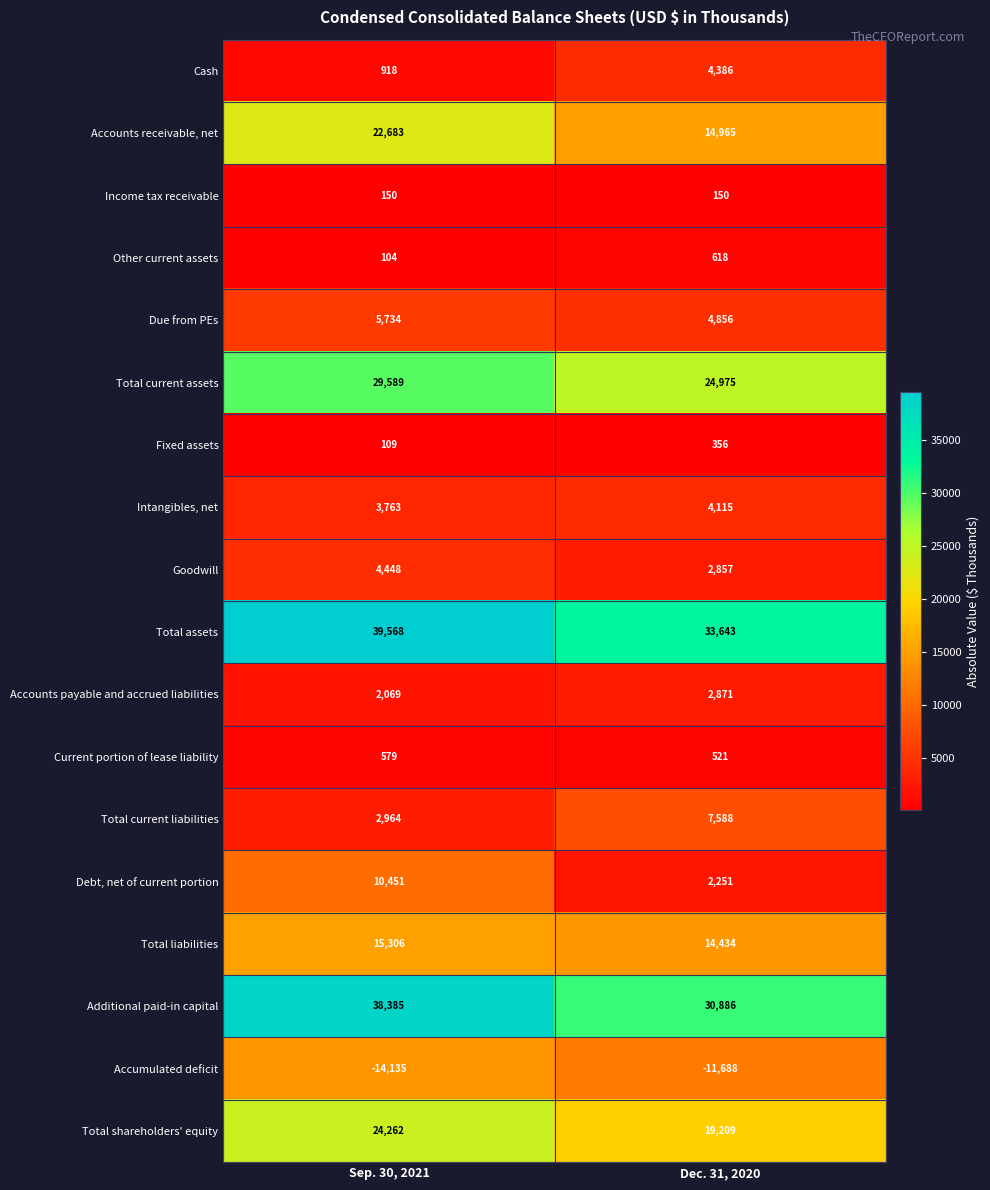

At which label is Total current liabilities closest to 5276?

Sep. 30, 2021